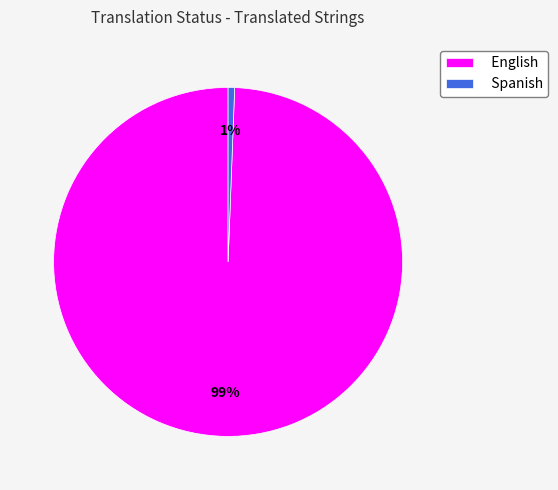

Do English and Spanish together represent more than half of the pie?

Yes